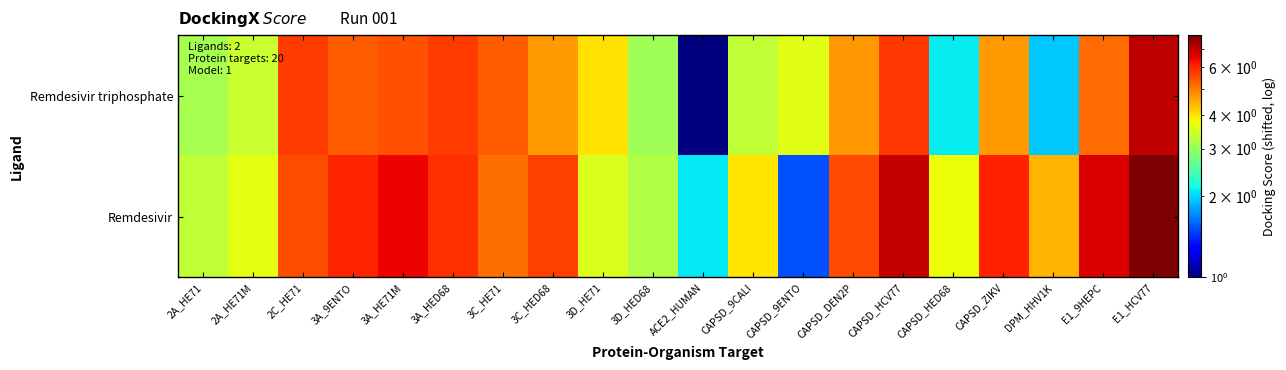

List the series in order of their overall mean, lowest first.

Remdesivir triphosphate, Remdesivir